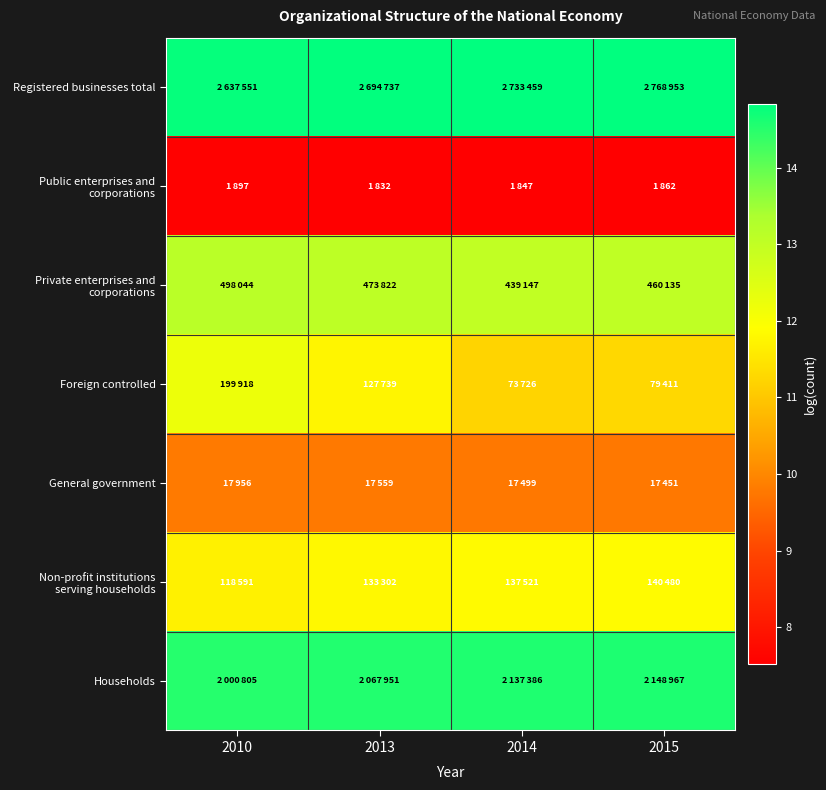

What is the total value across all series at 2013?

83.3